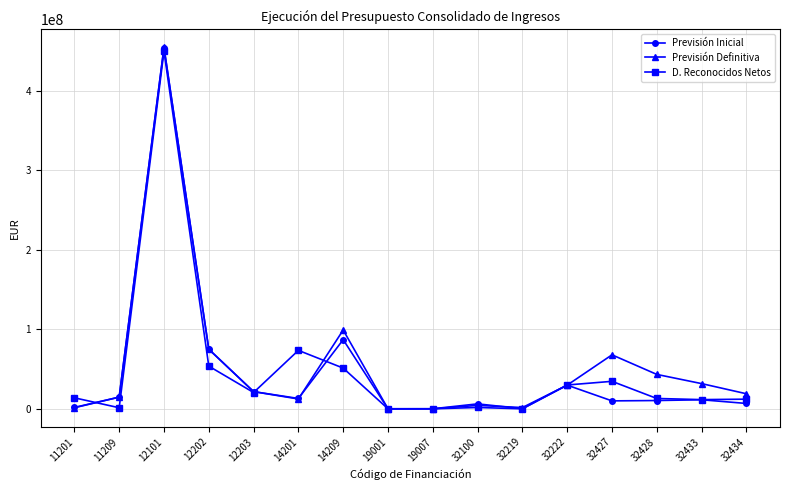

What is the total value across all series at 32100?

12259440.7